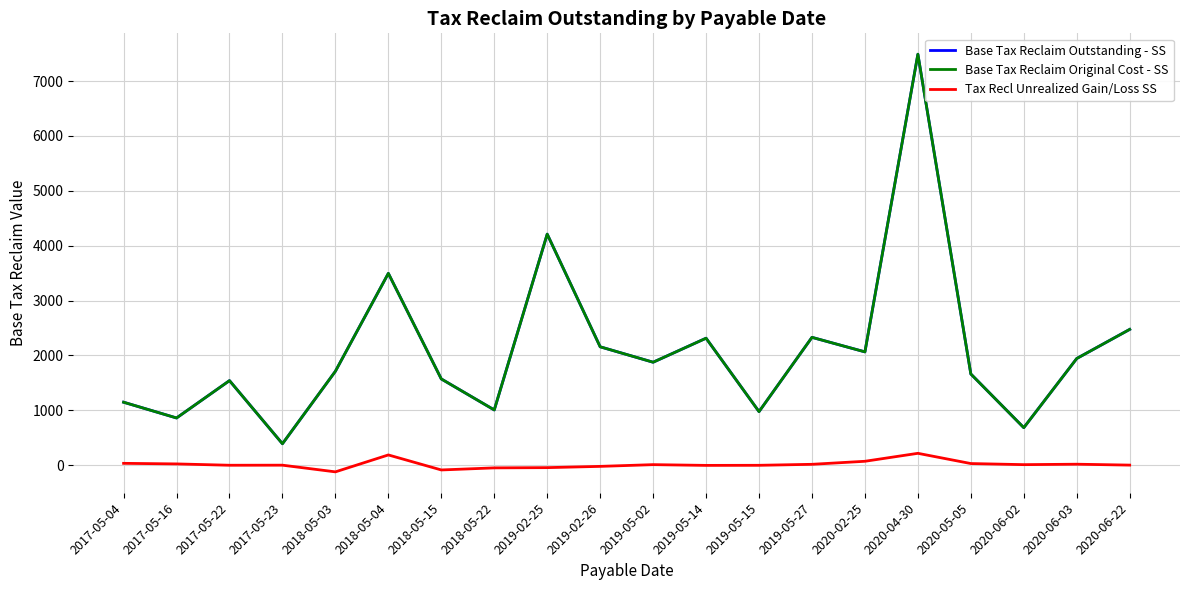

How many data points in Base Tax Reclaim Outstanding - SS are less than 1877?

10